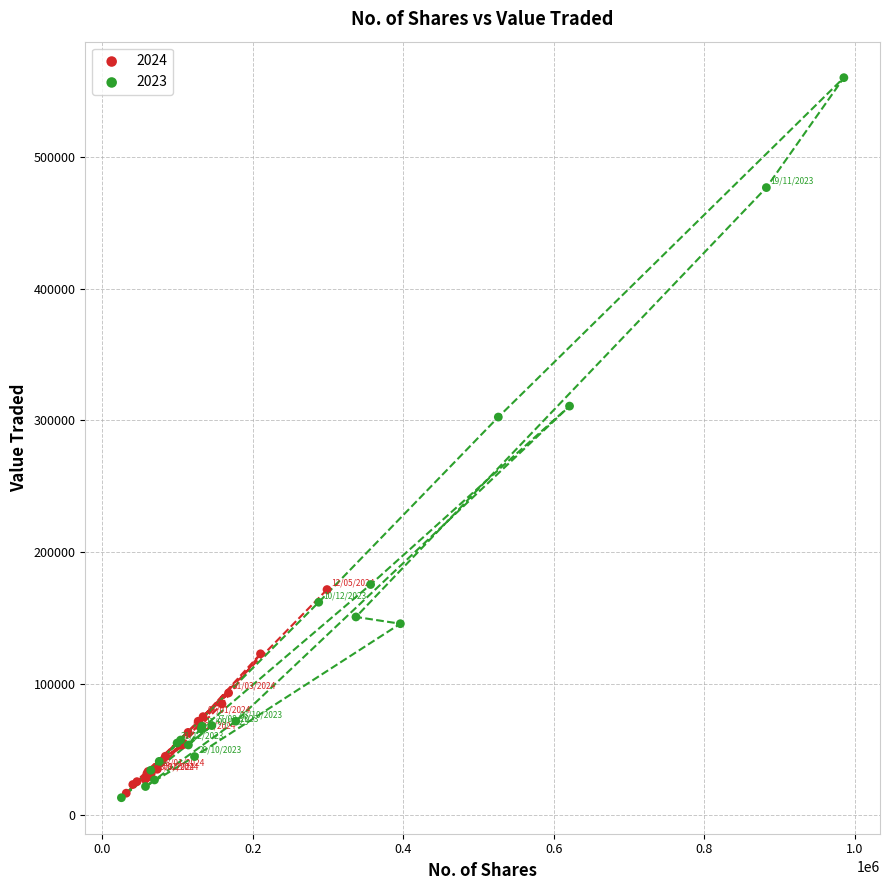

What are all the series names shown in the legend?

2024, 2023